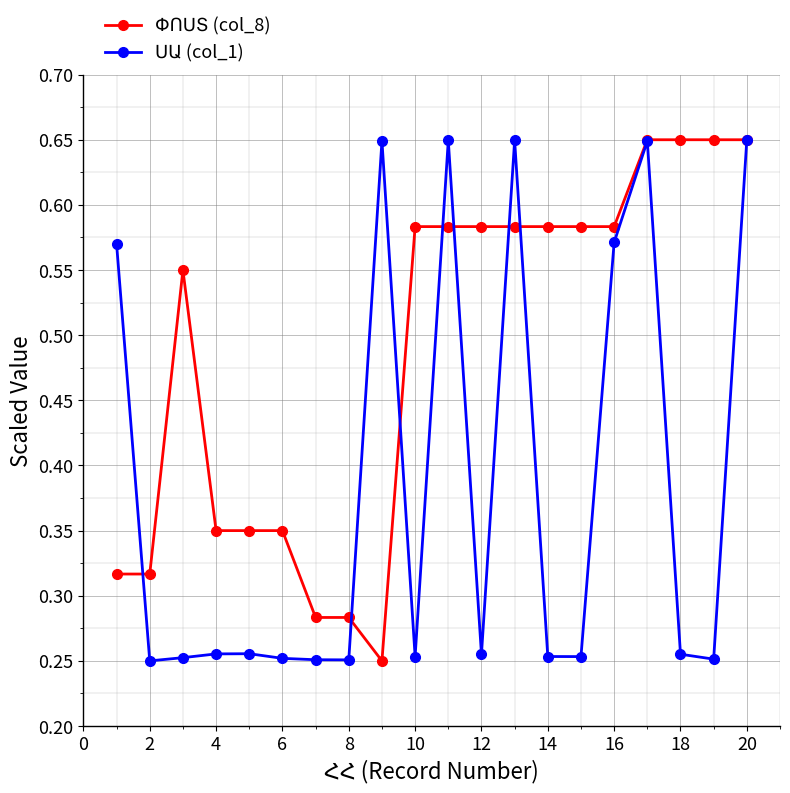

At how many categories does at least one series exceed 0?

20